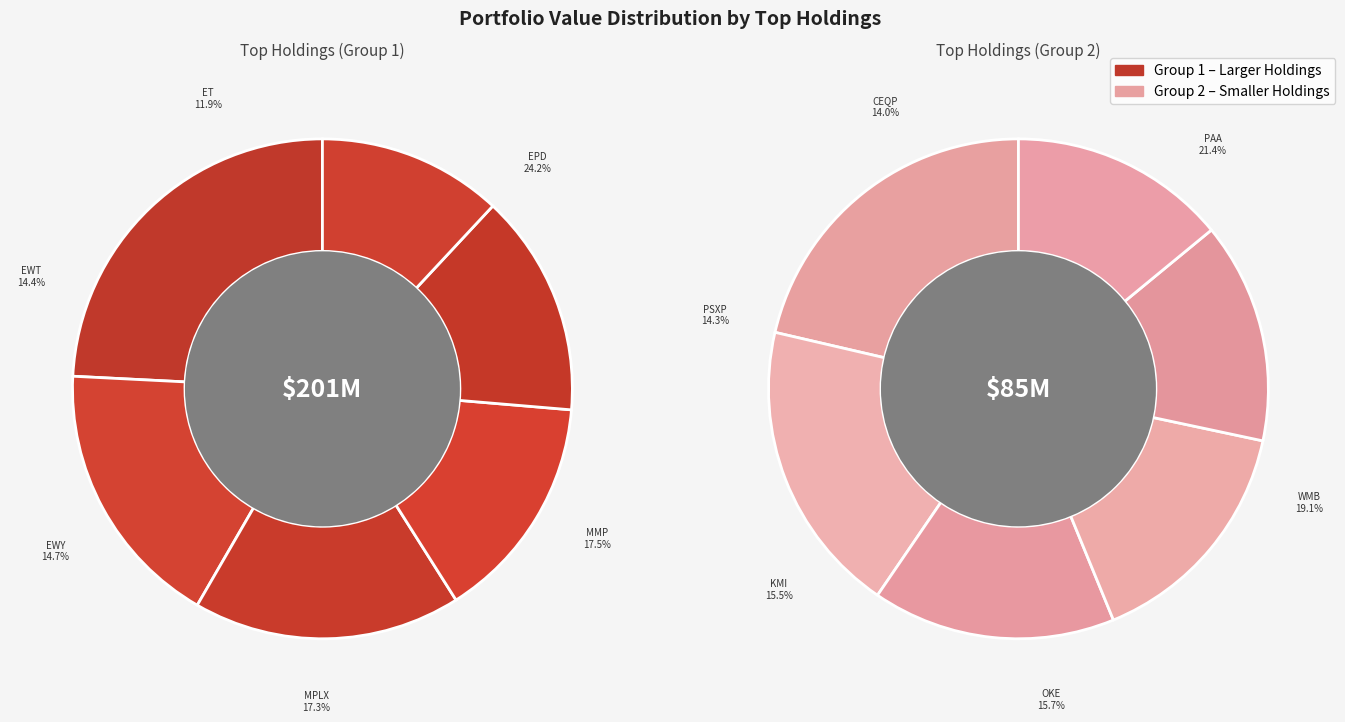

Count the number of slices in the pie.

12